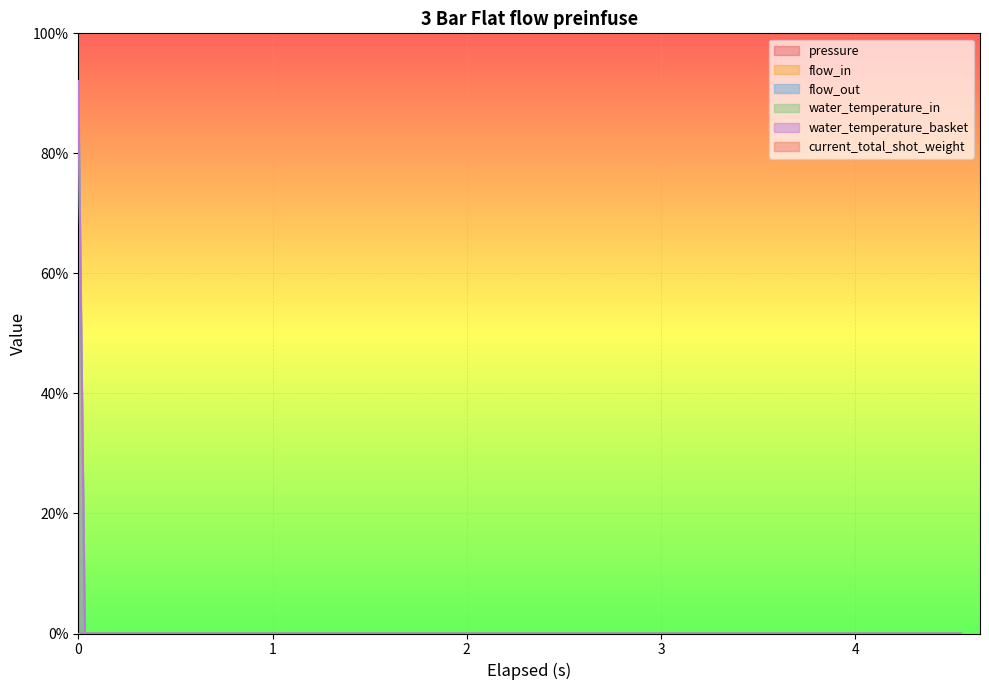

Reading left to right, what are all the values shown in this chart?

pressure: 0	0	0	0	0	0	0	0	0	0	0	0	0	0	0	0	0	0	0	0
flow_in: 0	0	0	0	0	0	0	0	0	0	0	0	0	0	0	0	0	0	0	0
flow_out: 0	0	0	0	0	0	0	0	0	0	0	0	0	0	0	0	0	0	0	0
water_temperature_in: 92	0	0	0	0	0	0	0	0	0	0	0	0	0	0	0	0	0	0	0
water_temperature_basket: 92	0	0	0	0	0	0	0	0	0	0	0	0	0	0	0	0	0	0	0
current_total_shot_weight: 0	0	0	0	0	0	0	0	0	0	0	0	0	0	0	0	0	0	0	0